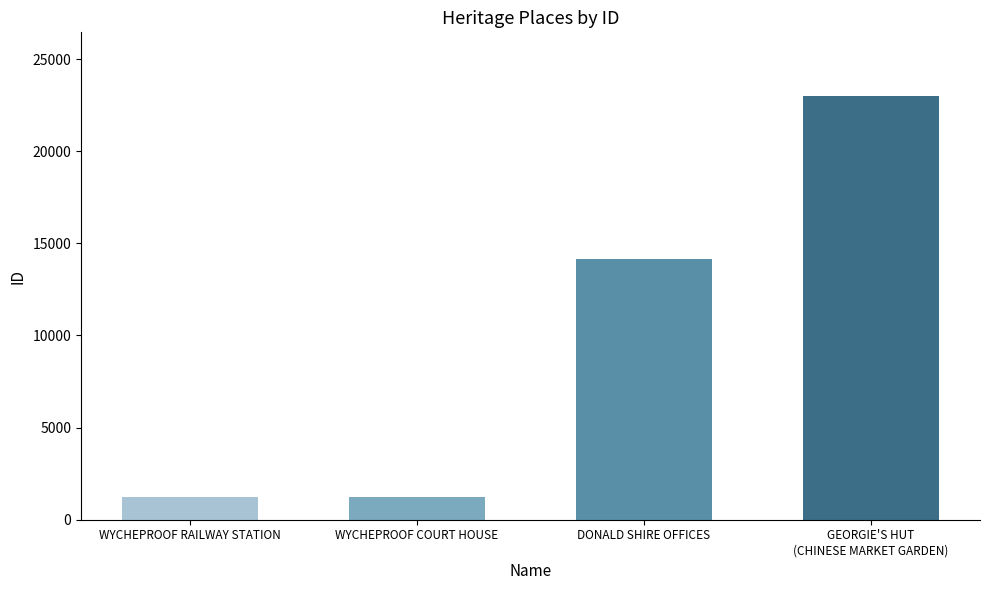

What is the minimum value shown in the chart?

1240